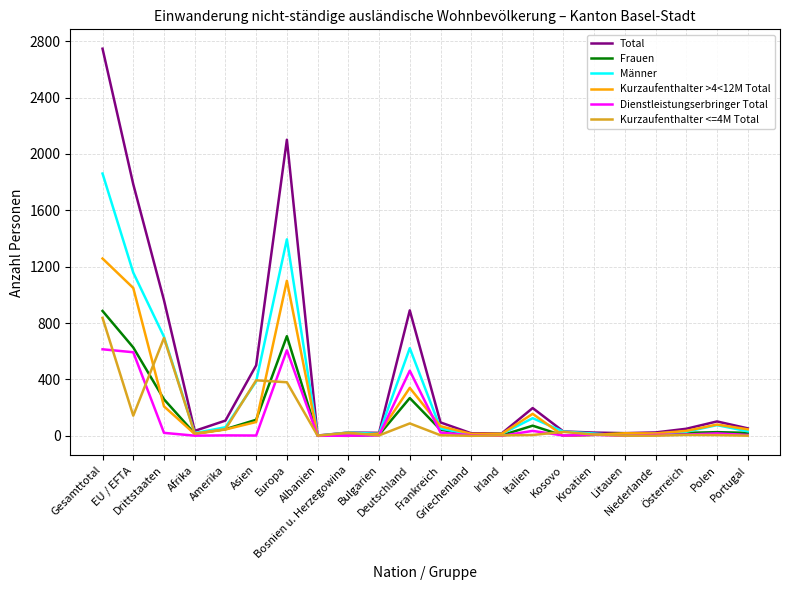

Which series has the largest total across all categories?

Total